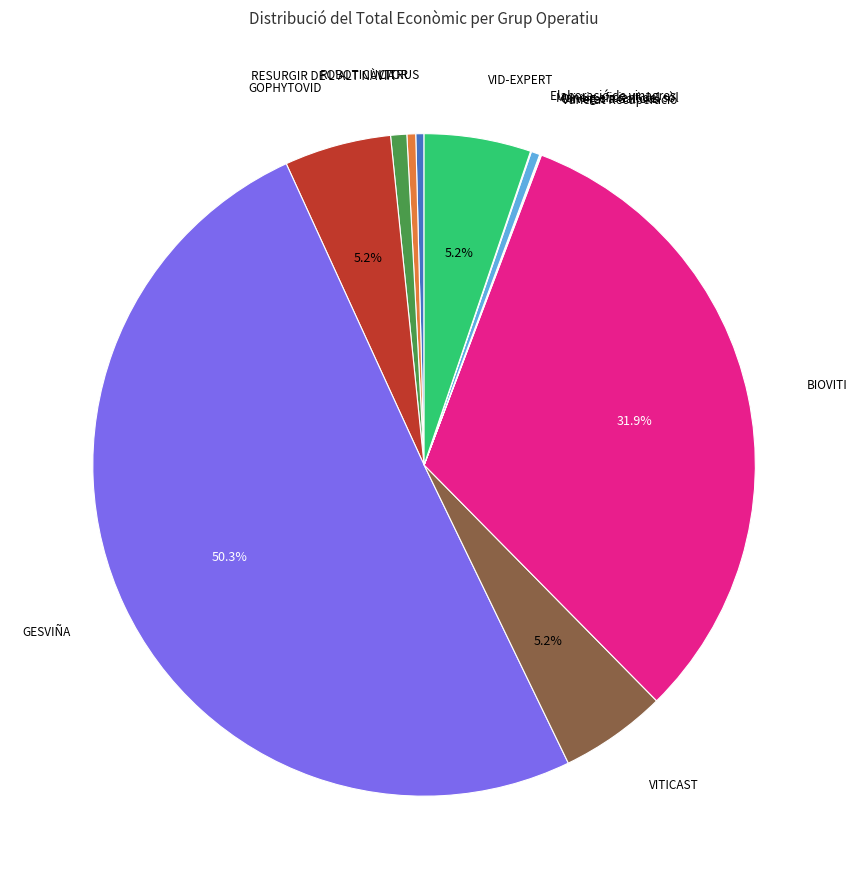

What is the total percentage of GOPHYTOVID and VID-EXPERT?

10.4%